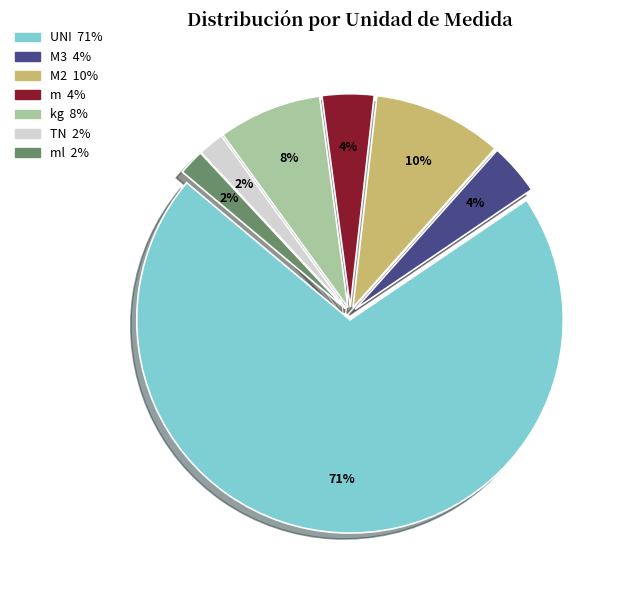

Is there a majority slice in this chart?

Yes